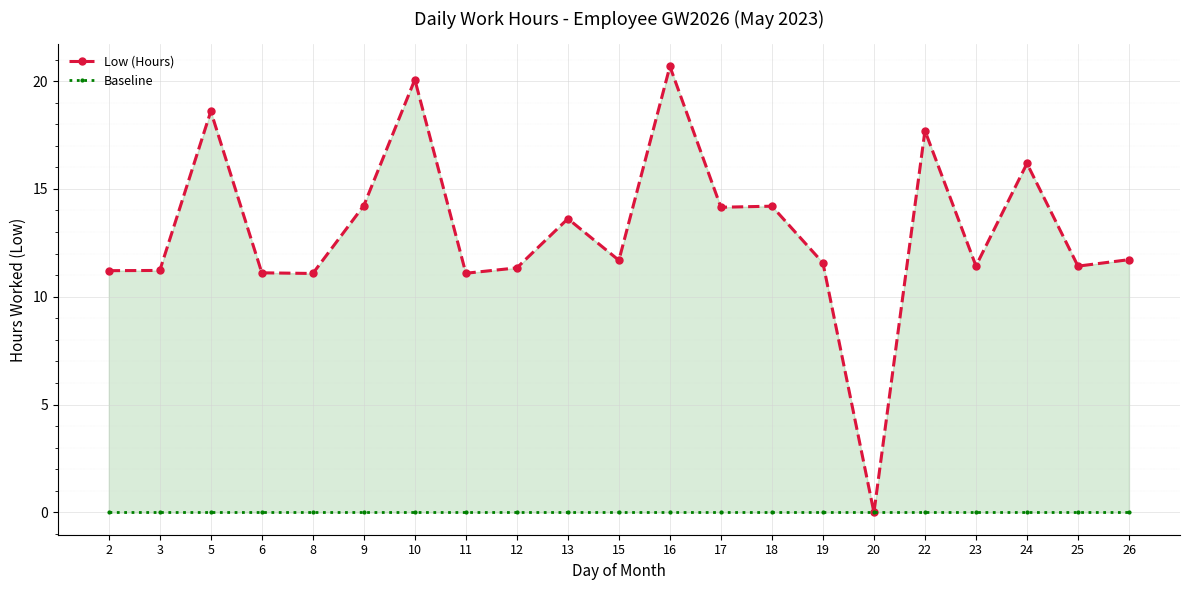

What is the total value across all series at 22?

17.7